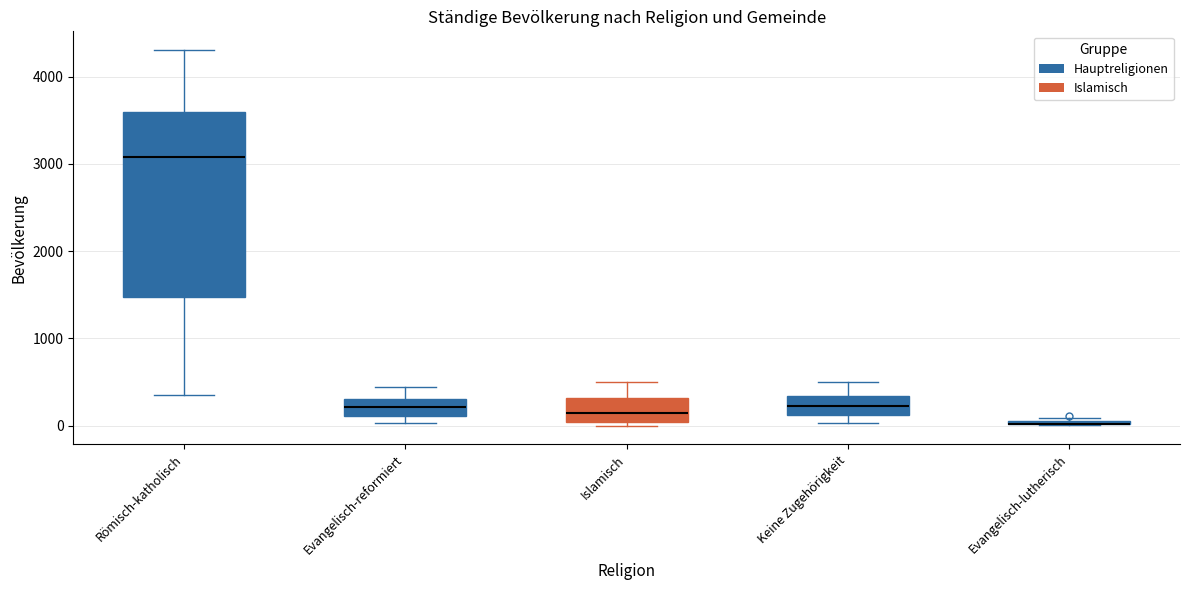

Reading left to right, read every box against the y-axis: the position of its median line, the range the box covers, and the ends of its whiskers. The values are not printed on the chart, so give them approximately, as read against the axis.

Römisch-katholisch: median 3100, box 1500 to 3600, whiskers 300 to 4300
Evangelisch-reformiert: median 200, box 100 to 300, whiskers 0 to 400
Islamisch: median 200, box 0 to 300, whiskers 0 (just below the box's lower edge) to 500
Keine Zugehörigkeit: median 200, box 100 to 300, whiskers 0 to 500
Evangelisch-lutherisch: box collapsed to a line at 0, whiskers 0 to 100